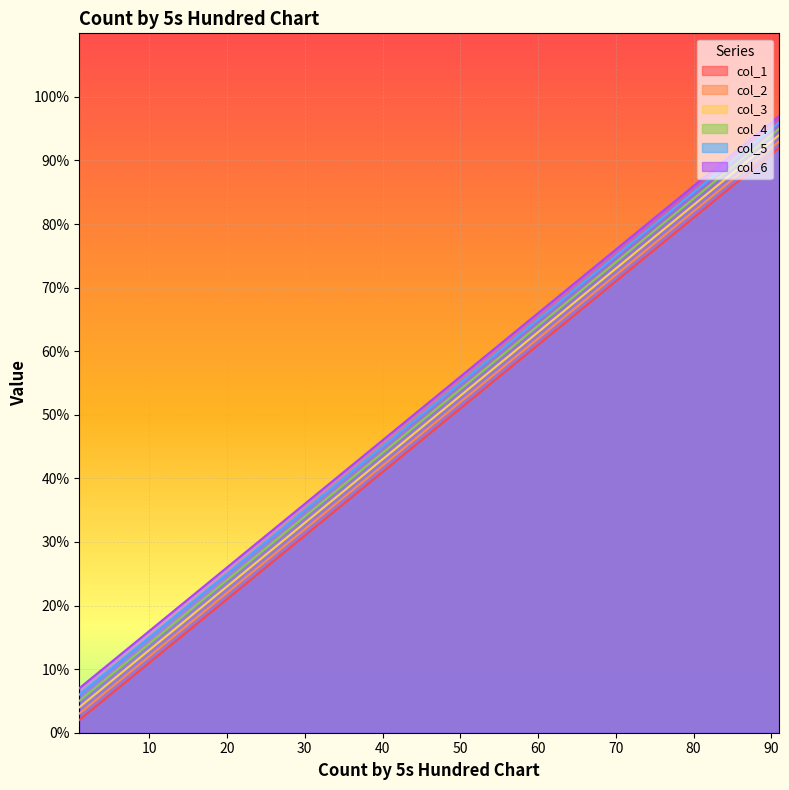

What is the difference between the col_3 values at 1 and 51?

50